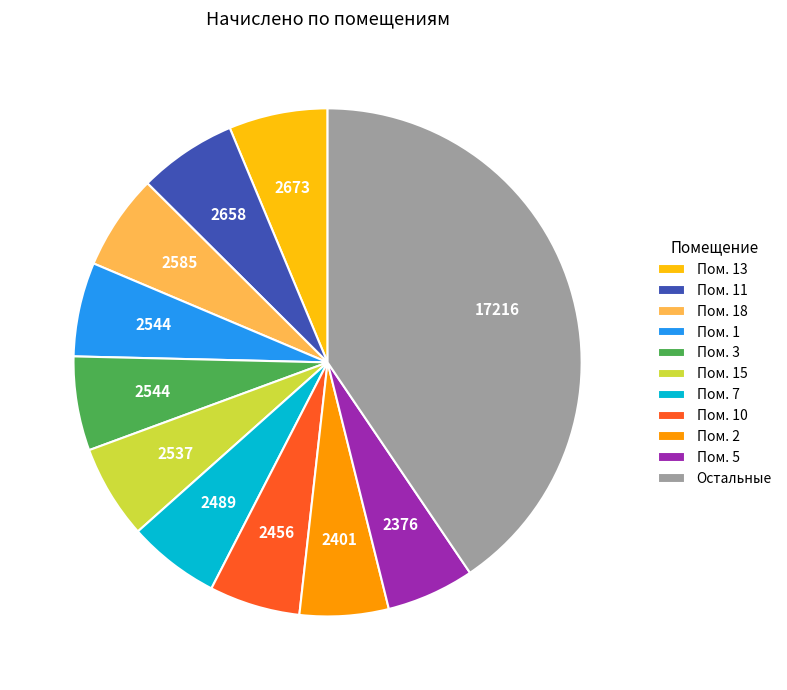

Which slice is the largest?

Остальные